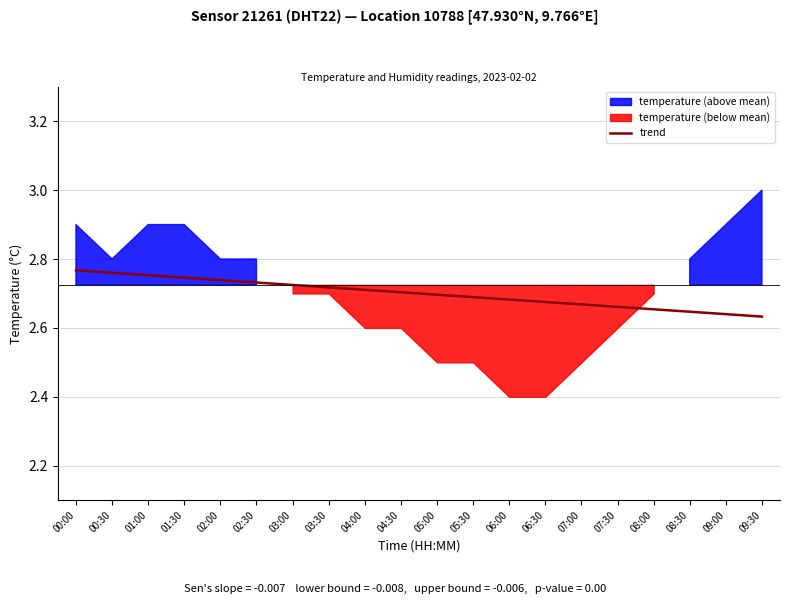

The value of trend at 00:30 is 0.8. True or false?

False